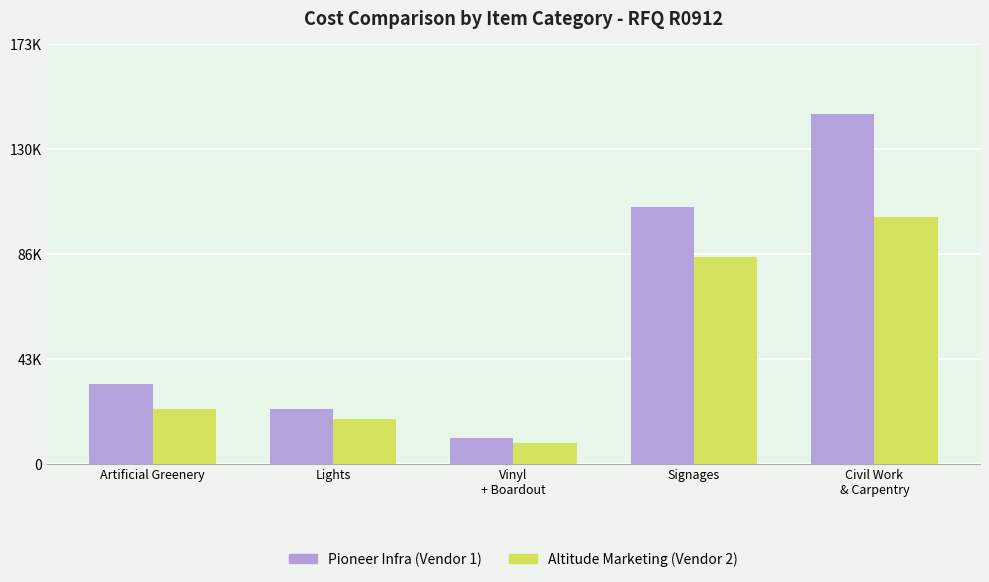

What is the difference between the maximum and minimum values in the Pioneer Infra (Vendor 1) series?

134081